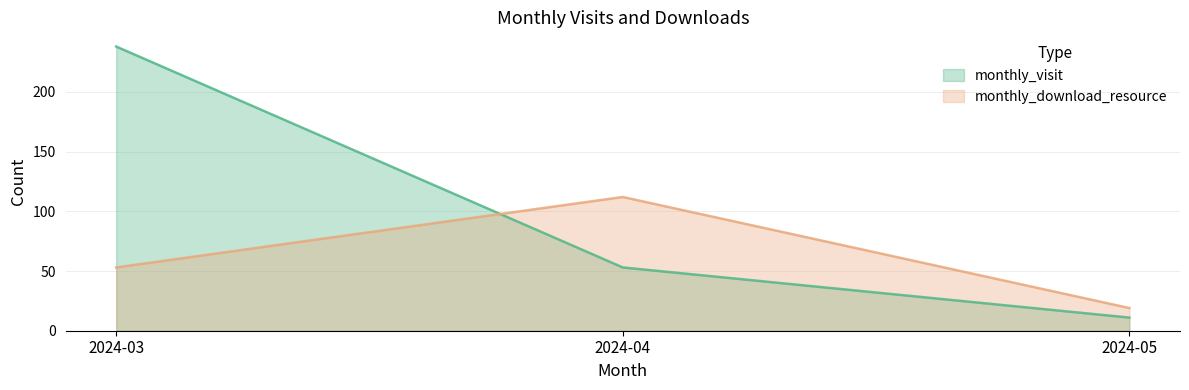

At 2024-05, list the series in order from smallest to largest.

monthly_visit, monthly_download_resource